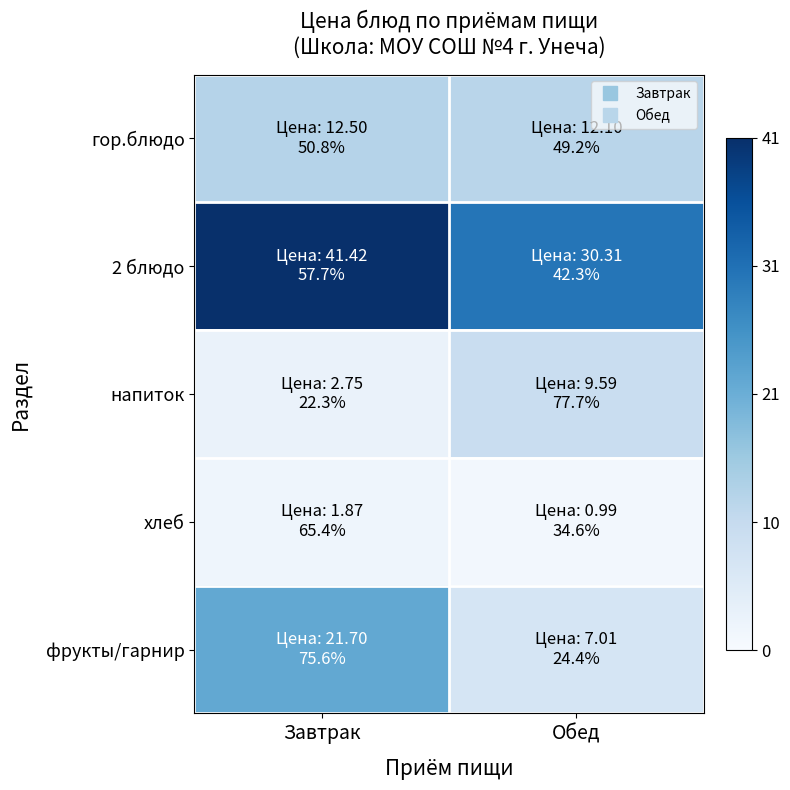

At how many categories does at least one series exceed 22?

2